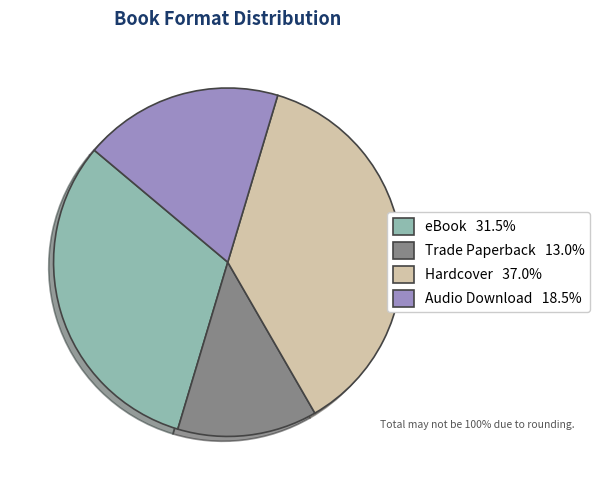

Rank the categories by value from highest to lowest.

Hardcover, eBook, Audio Download, Trade Paperback